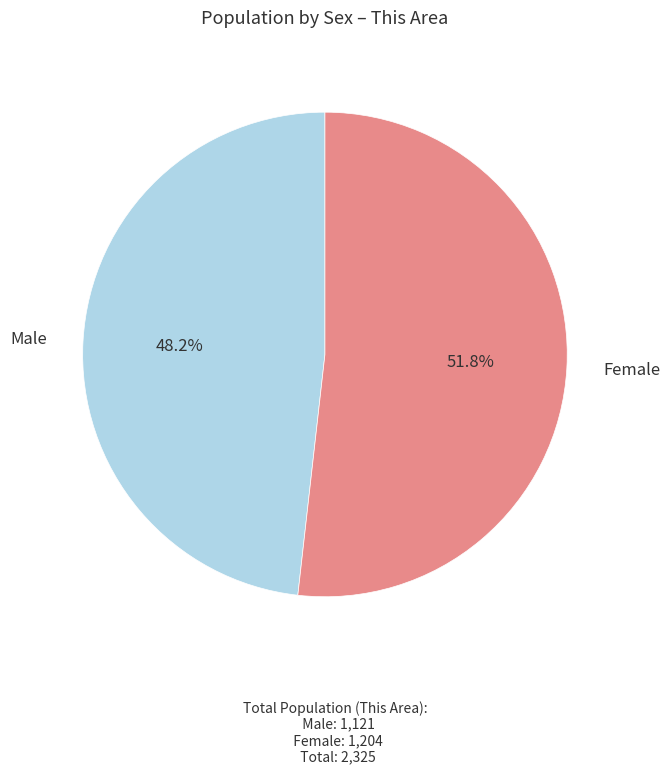

Do Male and Female together represent more than half of the pie?

Yes